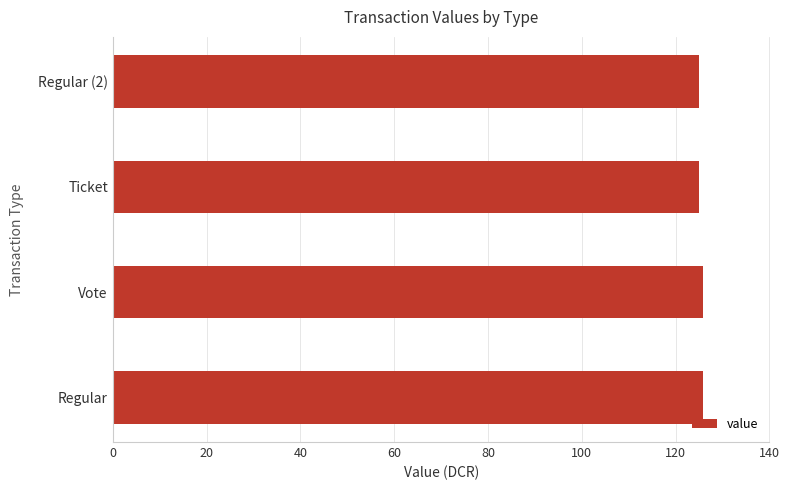

The value at Vote is 125.9. True or false?

True